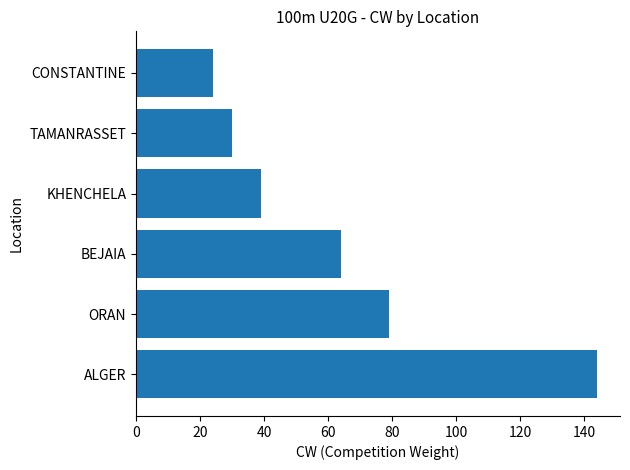

Reading bottom to top, transcribe all the data shown in this chart.

144	79	64	39	30	24